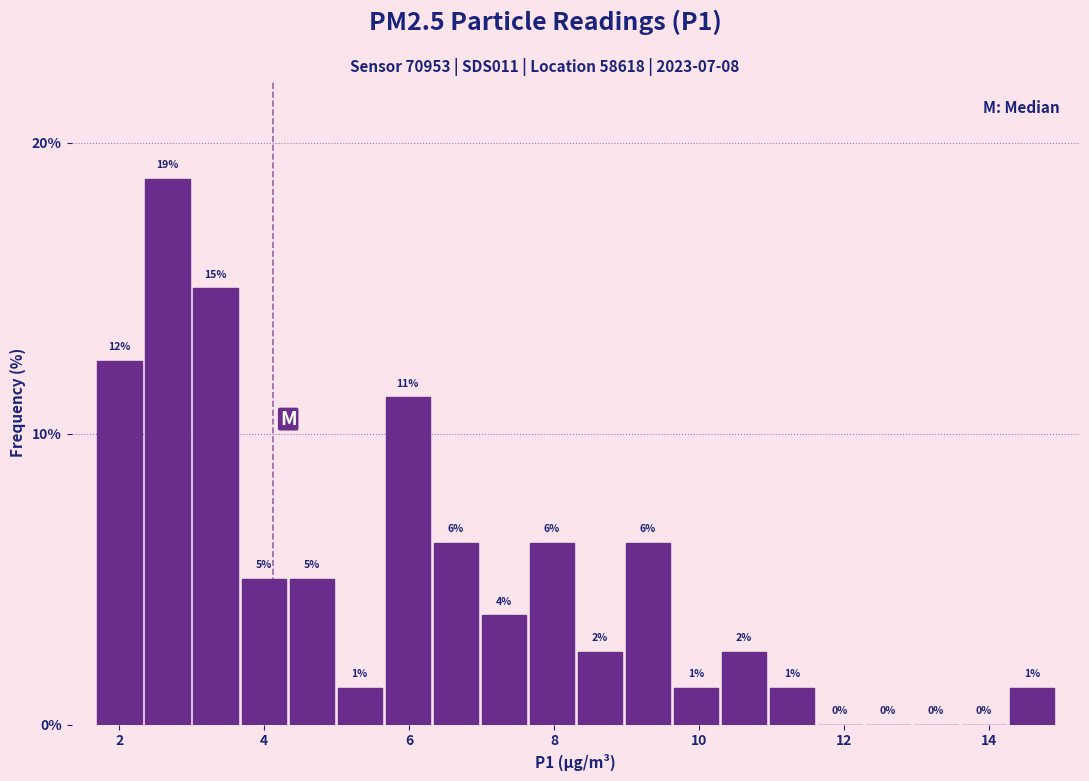

Read against the x-axis, roughly where is the centre of the tallest bar?

2.6